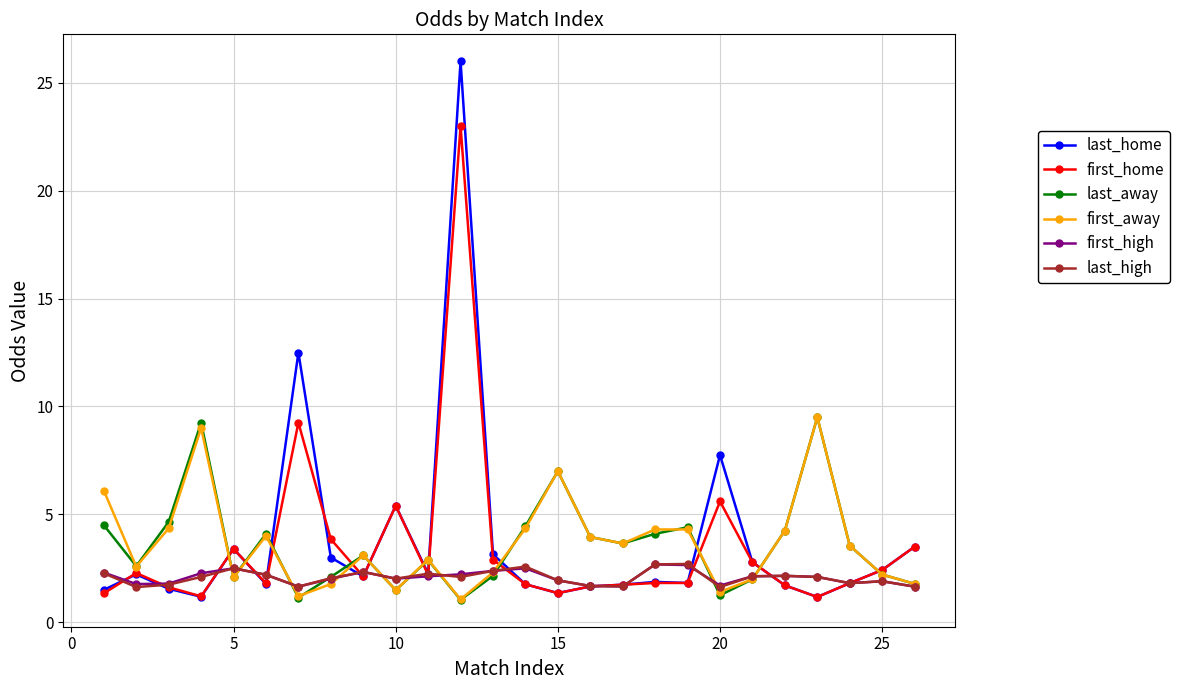

What is the lowest value of the first_home series?

1.2